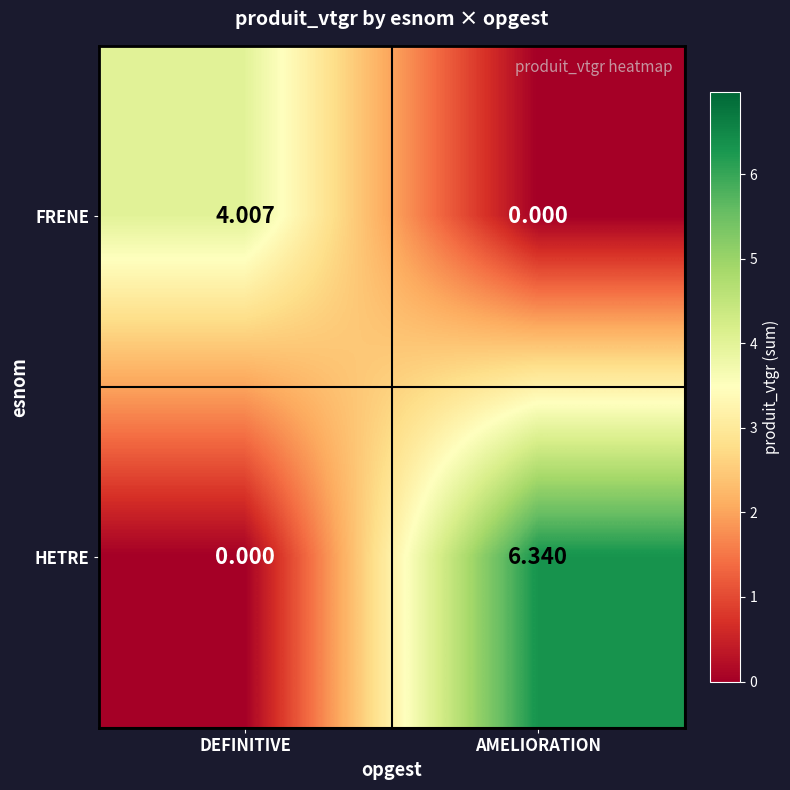

At which category is the sum across all series the highest?

AMELIORATION